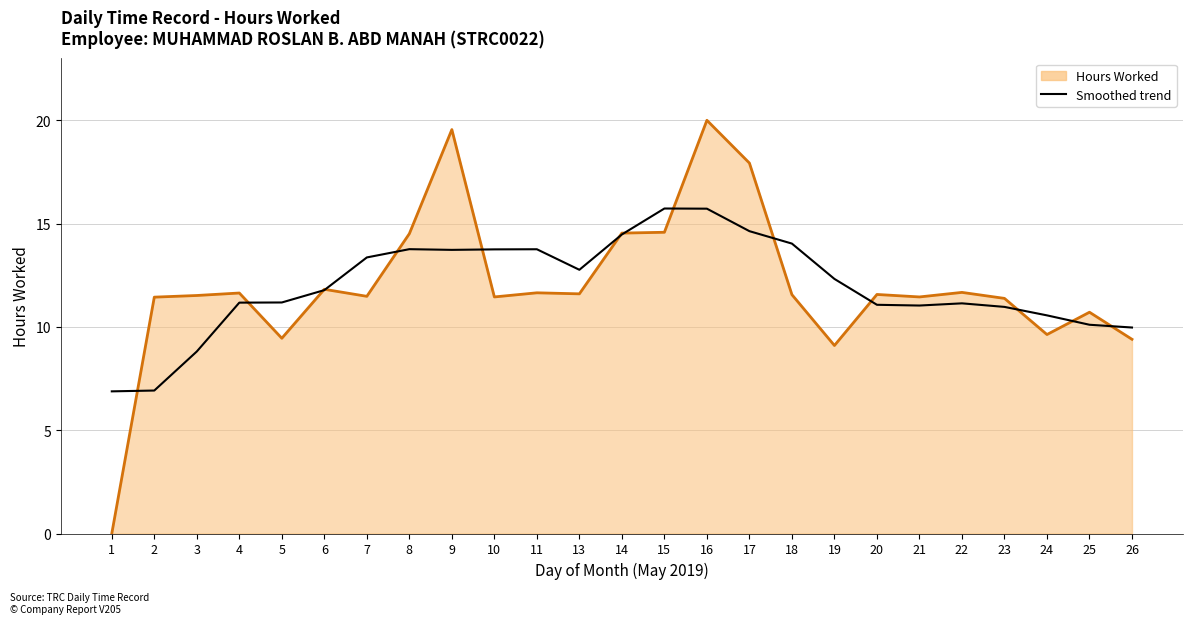

How many times do Smoothed trend and Hours Worked (line) cross each other?

14